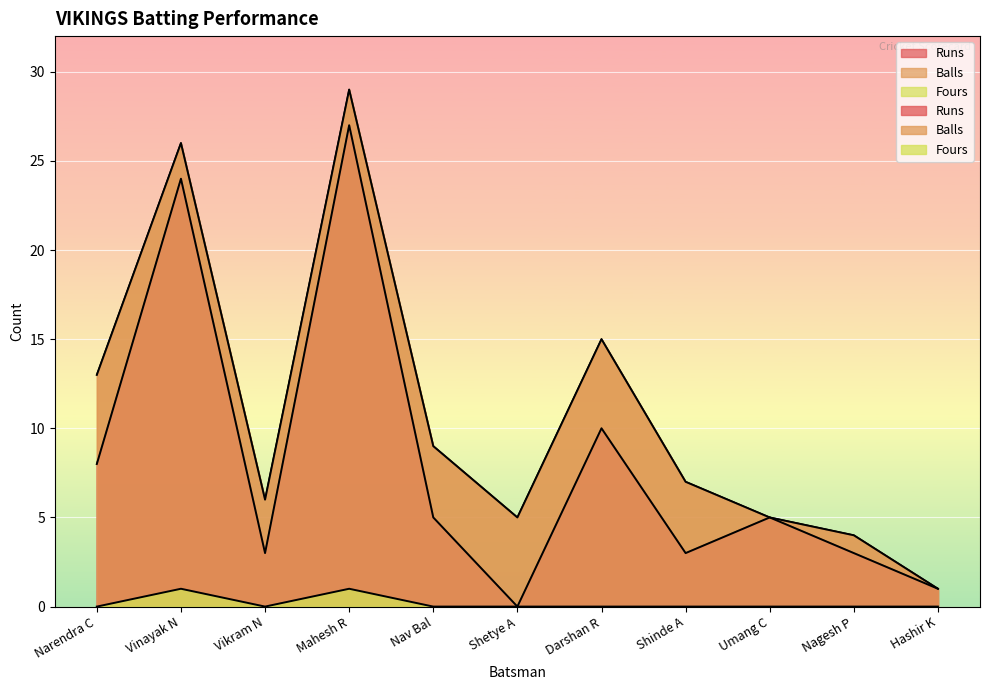

At which category does the chart reach its peak across all series?

Mahesh R